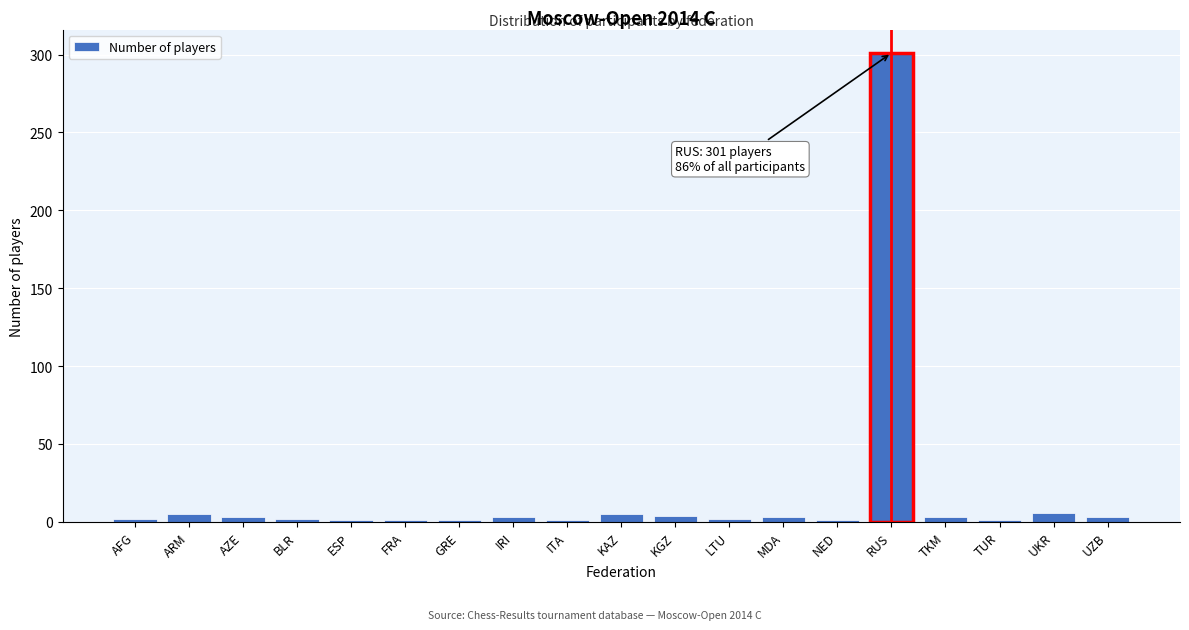

What is the difference between the maximum and minimum values?

300